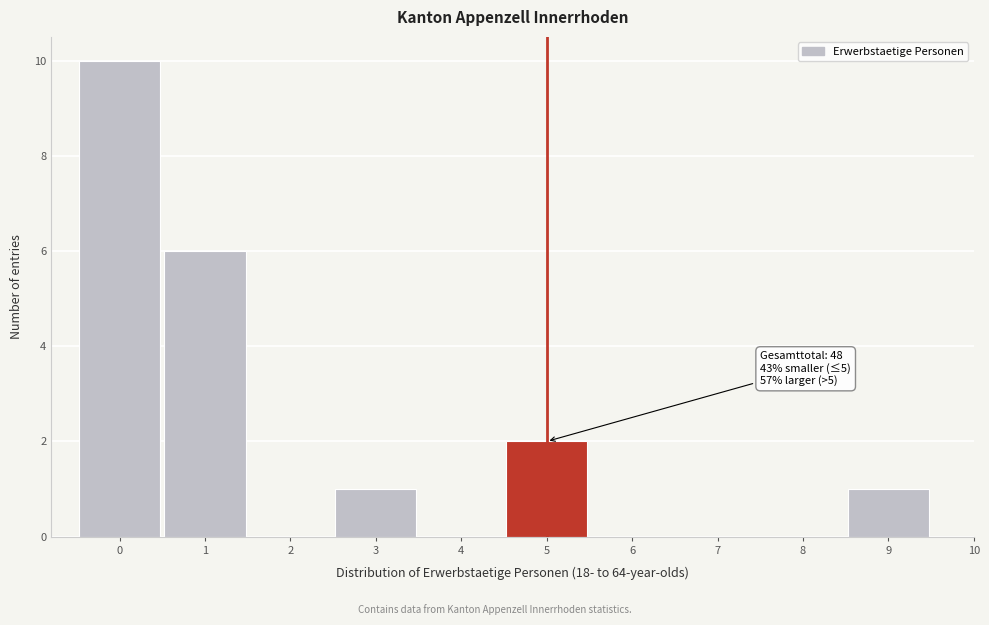

Over which range of the x-axis is the bar tallest?

-0.5 to 0.5